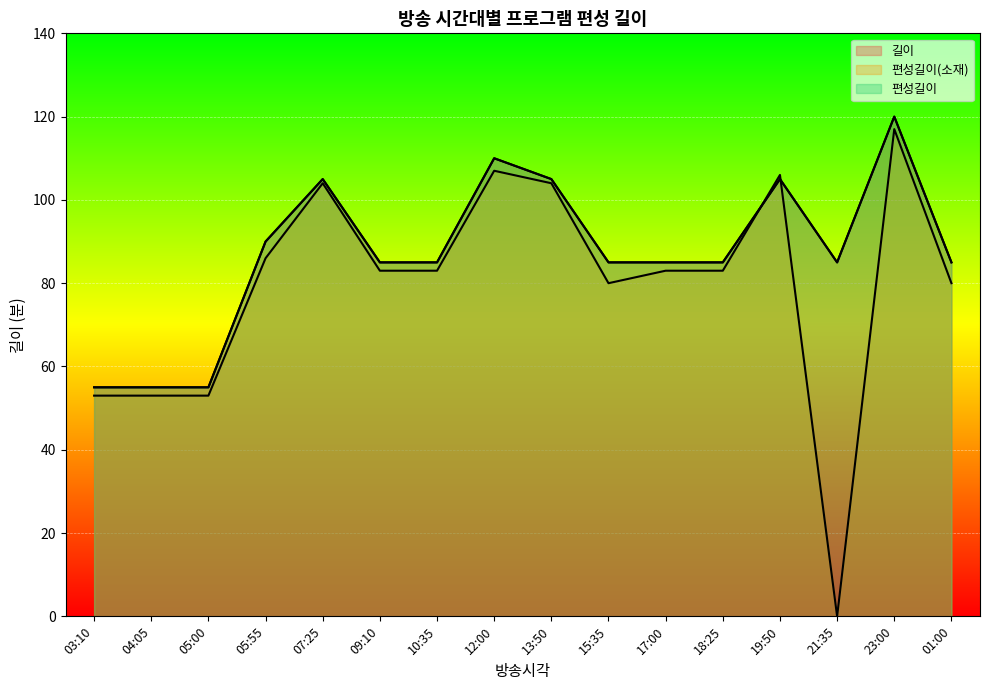

What is the difference between the maximum and minimum values in the 편성길이(소재) series?

117